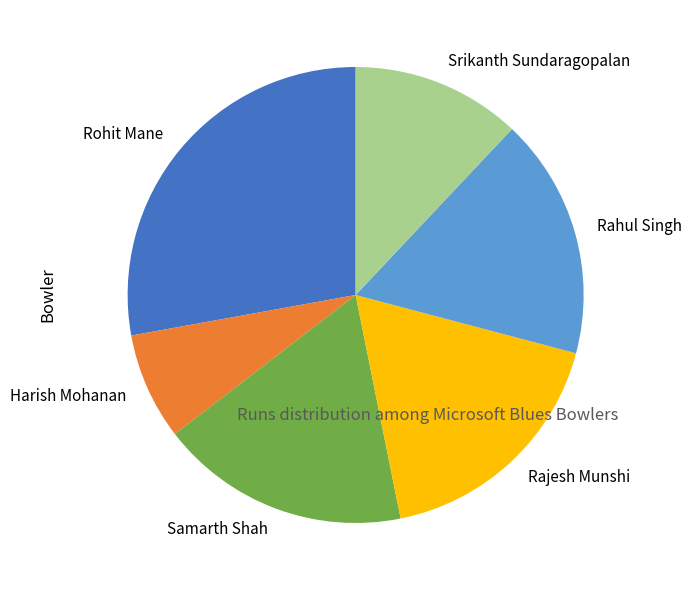

Is Rajesh Munshi the majority of the pie?

No